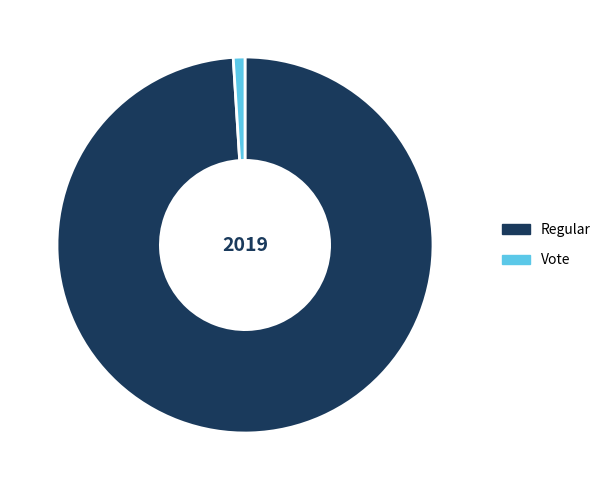

Between Regular and Vote, which is larger?

Regular